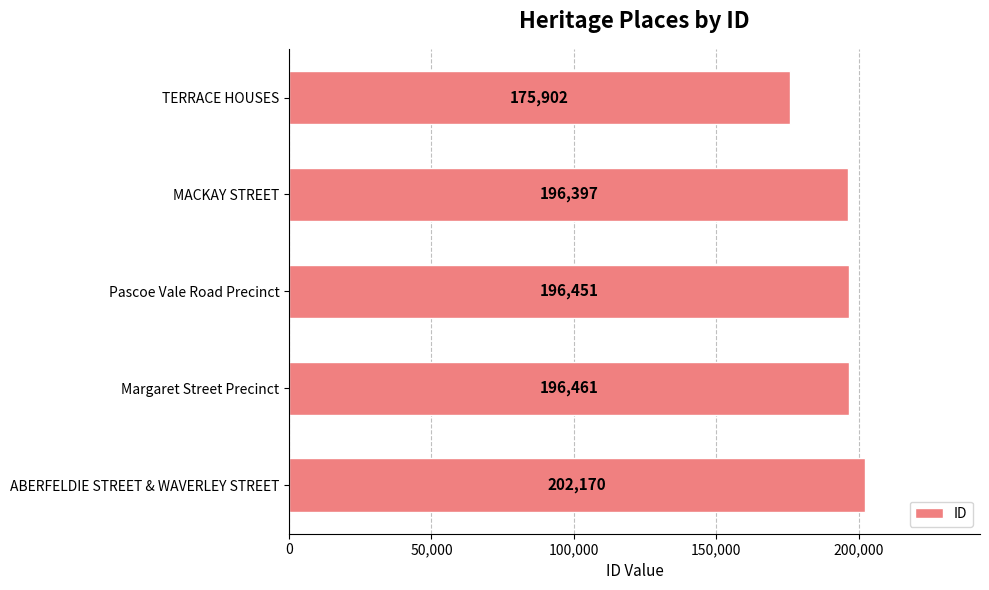

Rank the categories by value from lowest to highest.

TERRACE HOUSES, MACKAY STREET, Pascoe Vale Road Precinct, Margaret Street Precinct, ABERFELDIE STREET & WAVERLEY STREET